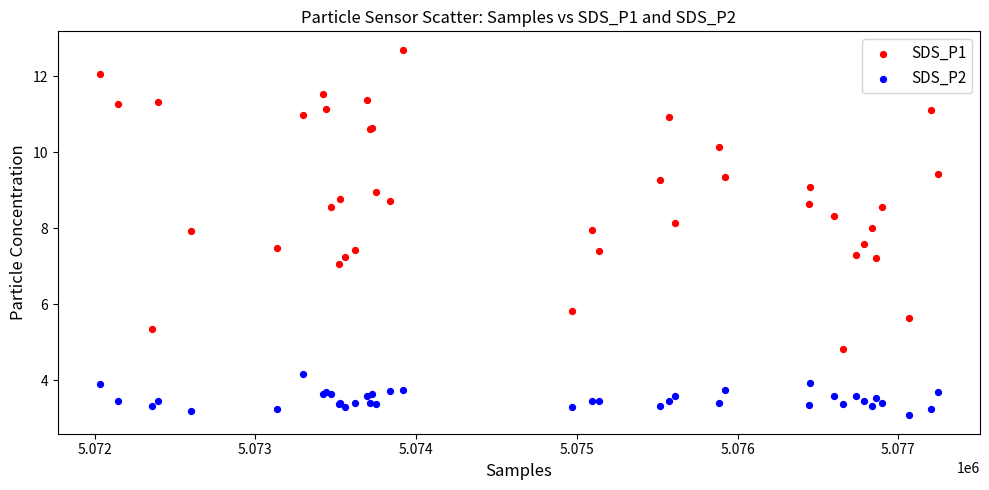

What are all the series names shown in the legend?

SDS_P1, SDS_P2